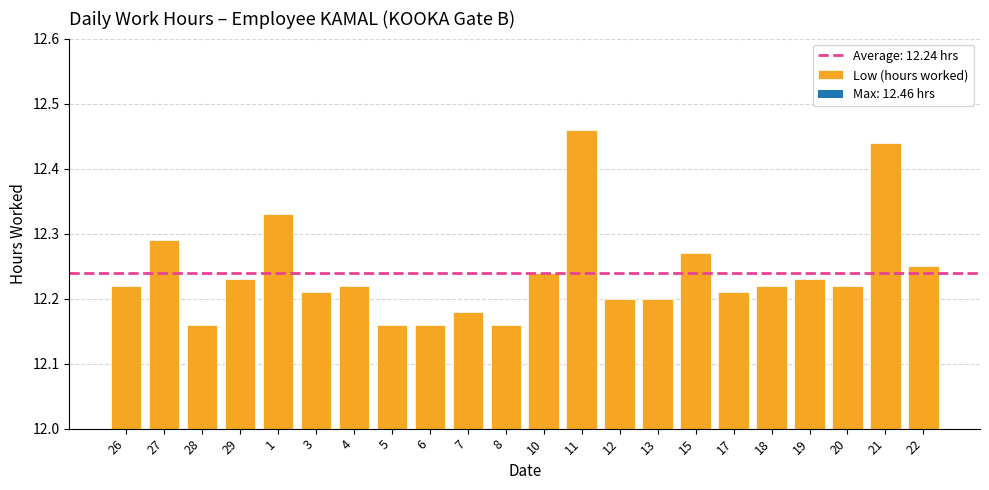

What is the ratio of the value at 18 to the value at 13?

1.0